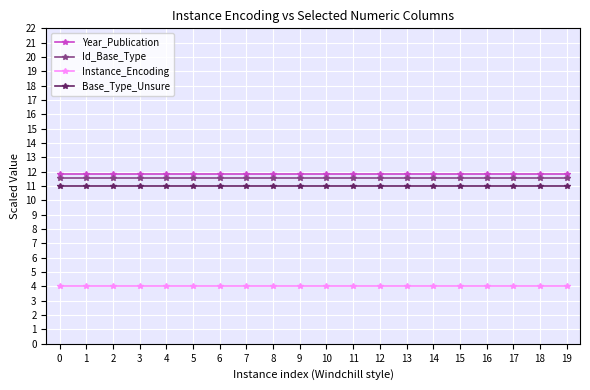

What is the average value of the Id_Base_Type series?

11.5